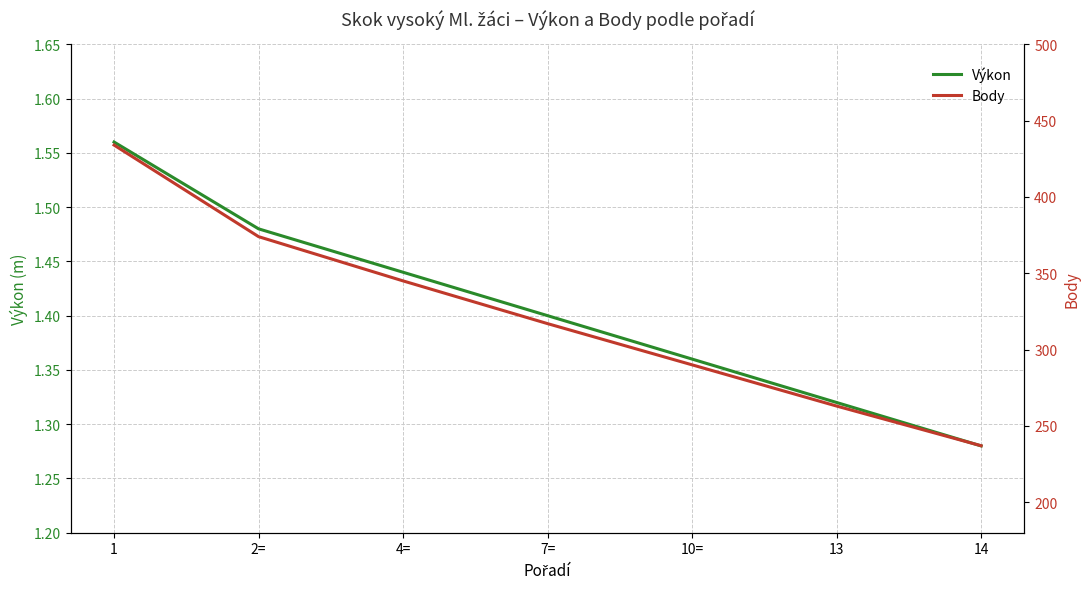

Rank the series by their average value, from lowest to highest.

Výkon, Body